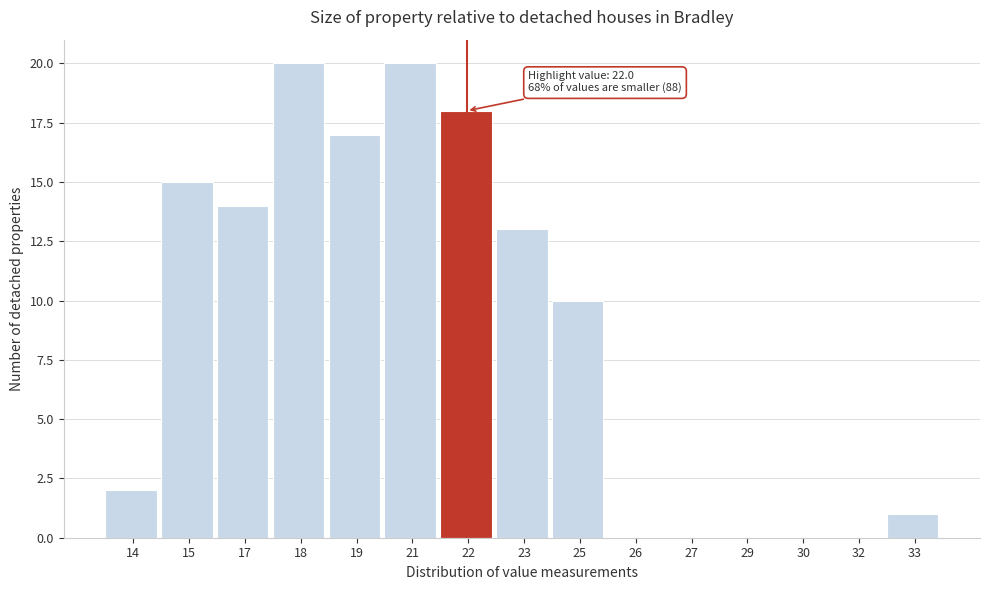

Reading right to left, transcribe all the data shown in this chart.

33=1	32=0	30=0	29=0	27=0	26=0	25=10	23=13	22=18	21=20	19=17	18=20	17=14	15=15	14=2